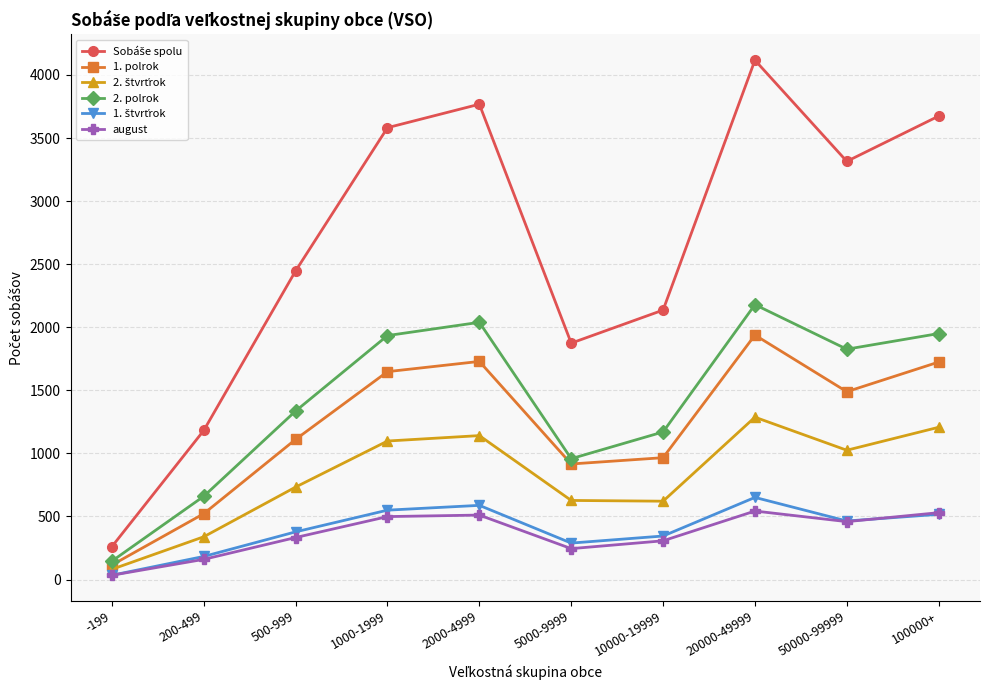

At which label does 1. polrok first exceed 1489?

1000-1999